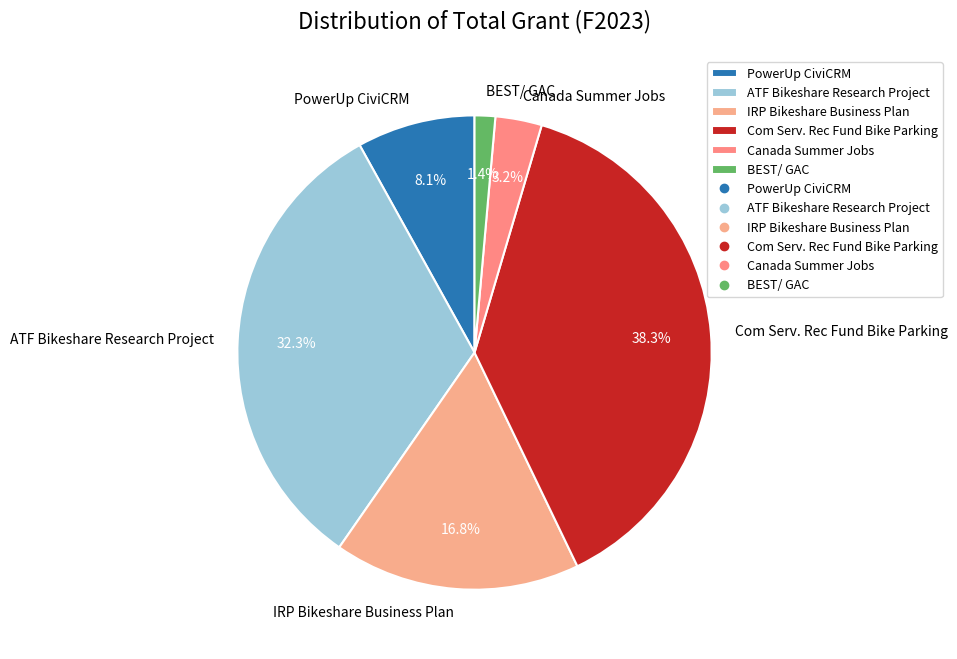

How much of the chart is everything except Com Serv. Rec Fund Bike Parking?

61.7%